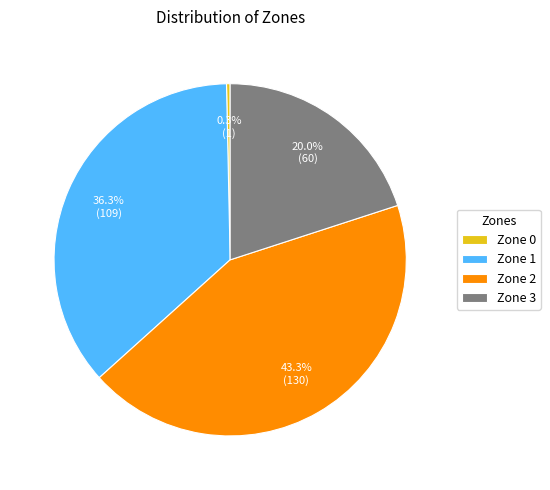

Combined, what portion of the pie is Zone 2 and Zone 1?

79.7%